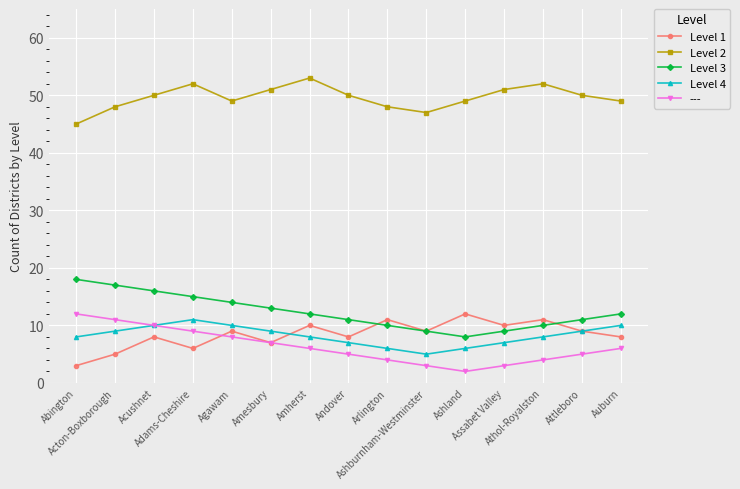

What is the sum of the Level 2 values at Adams-Cheshire and Abington?

97